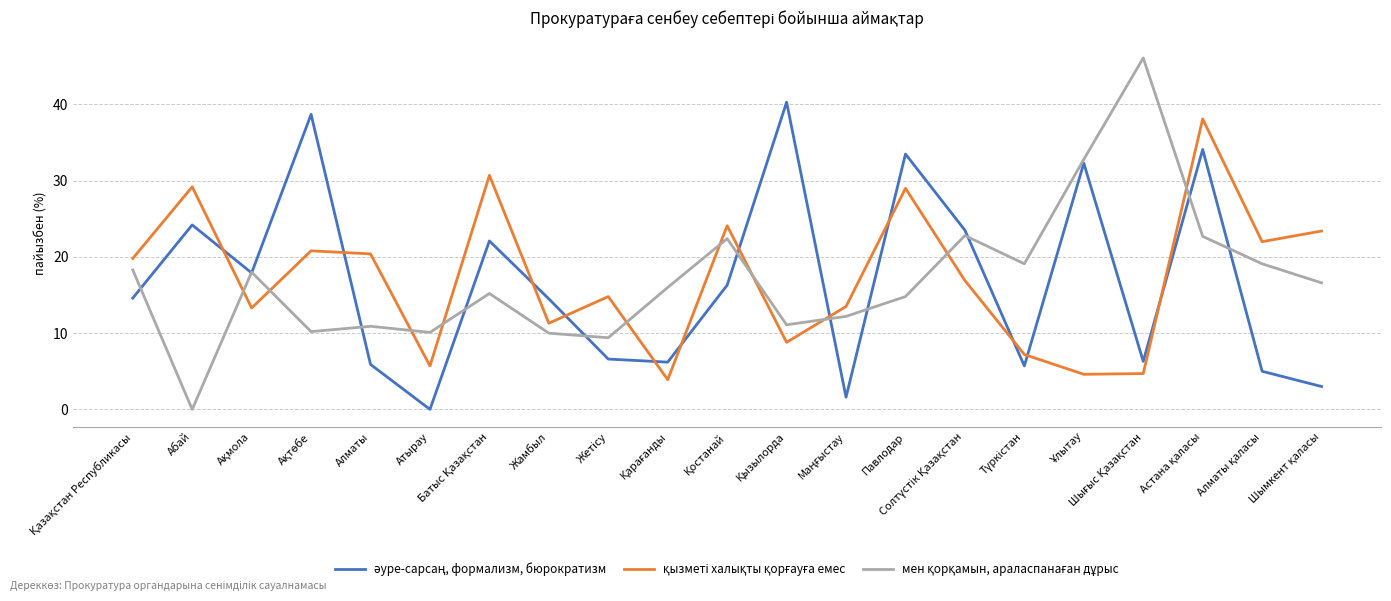

What is the difference between the highest and lowest values at Алматы?

14.5